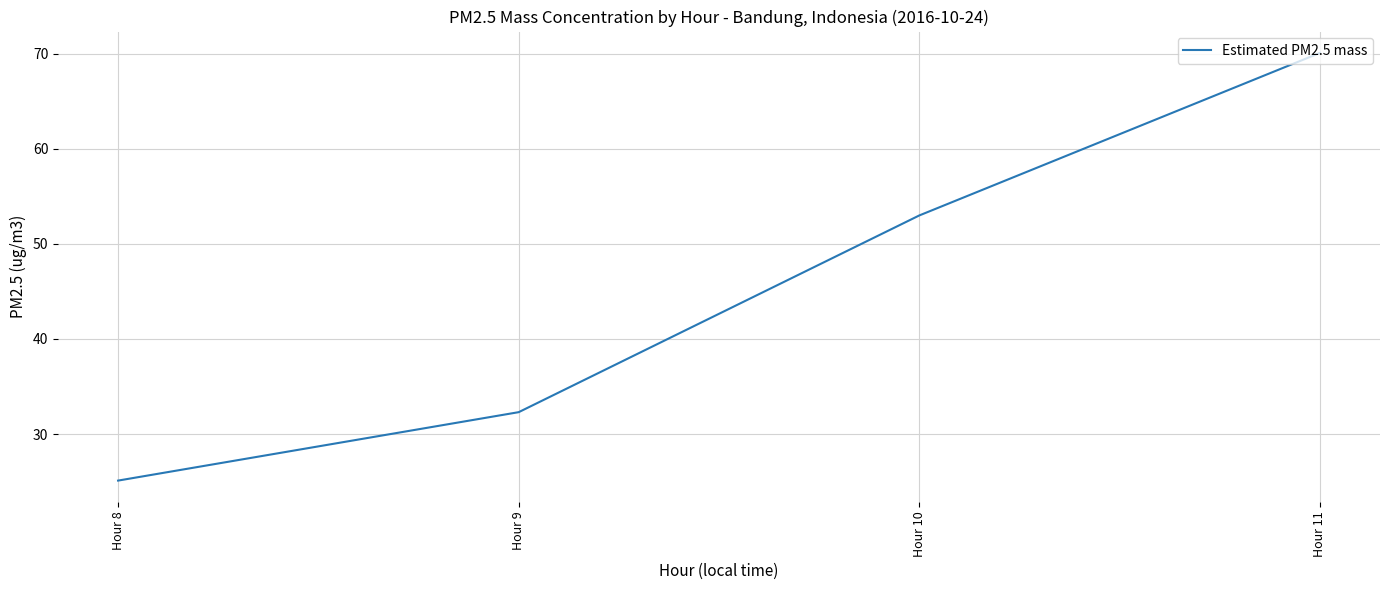

How many values are below 53?

2